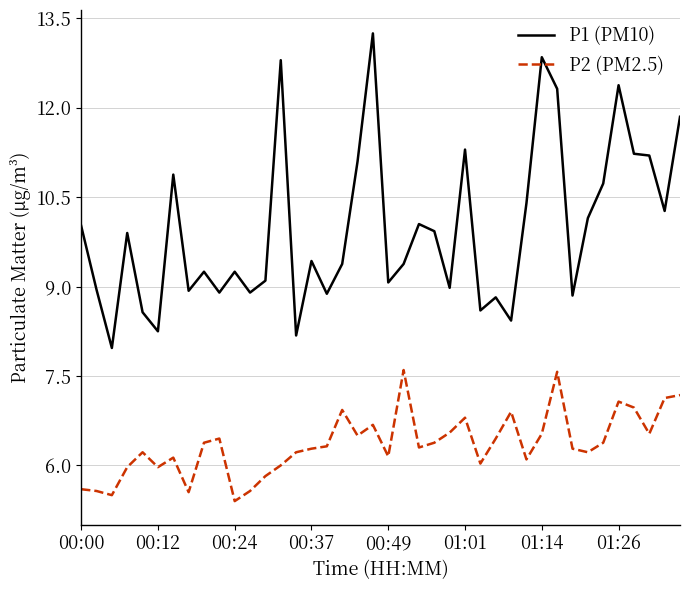

List the series in order of their peak value, lowest first.

P2 (PM2.5), P1 (PM10)